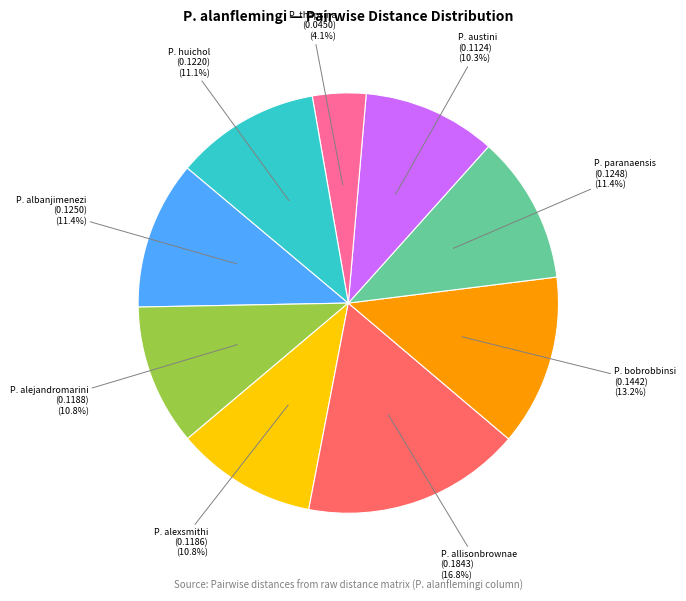

Does any single category account for the majority?

No